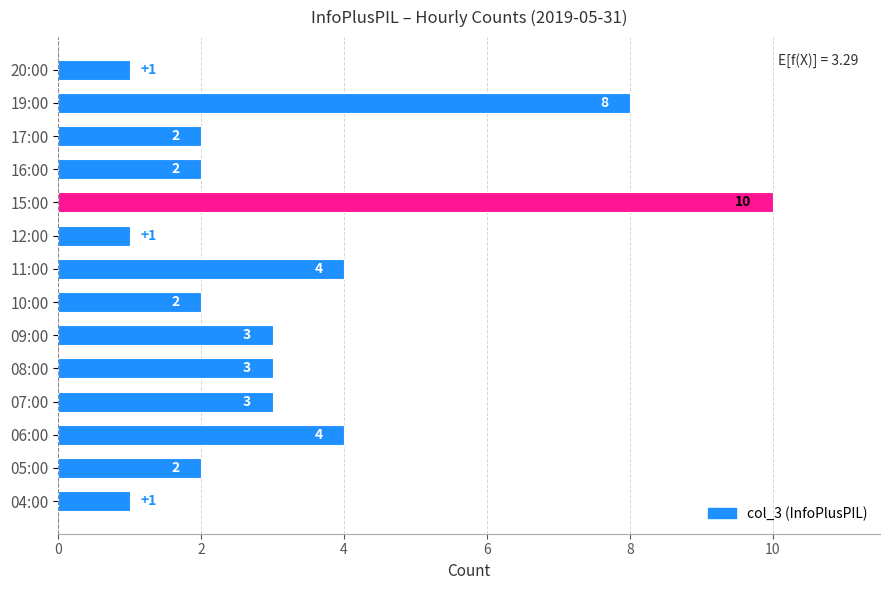

At which category does the chart reach its peak across all series?

15:00